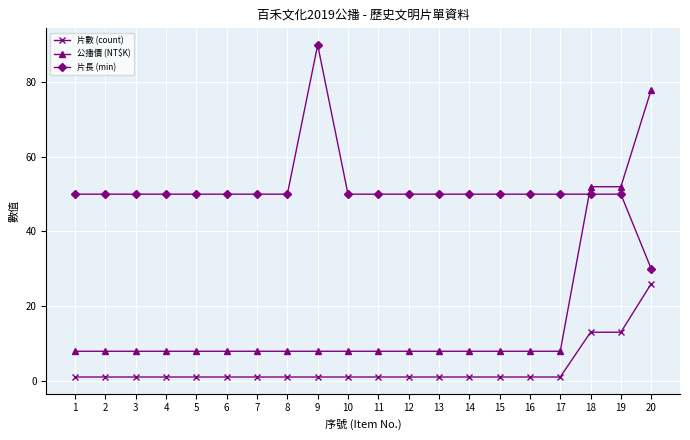

How many series are shown in this chart?

3